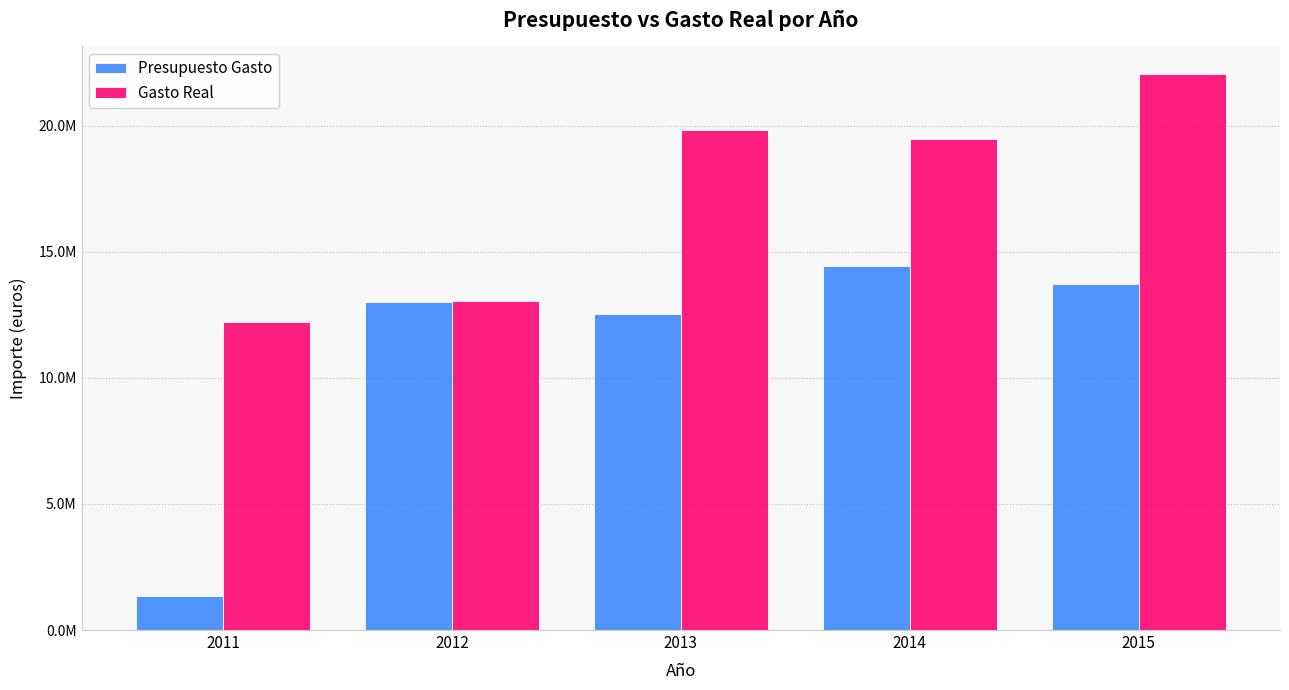

Is the value of Presupuesto Gasto at 2014 greater than the value of Gasto Real at 2012?

Yes